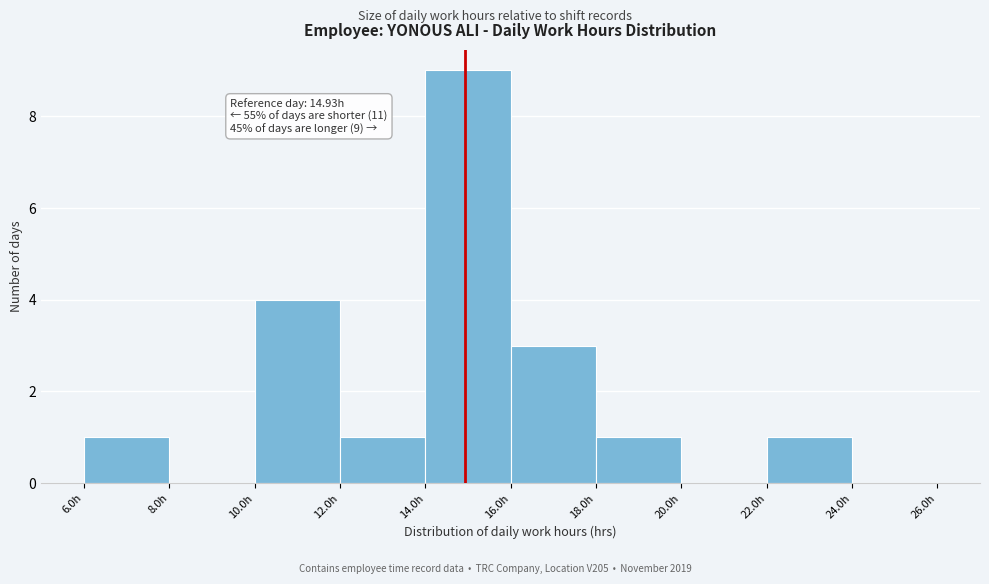

Over which range of the x-axis is the bar tallest?

14 to 16